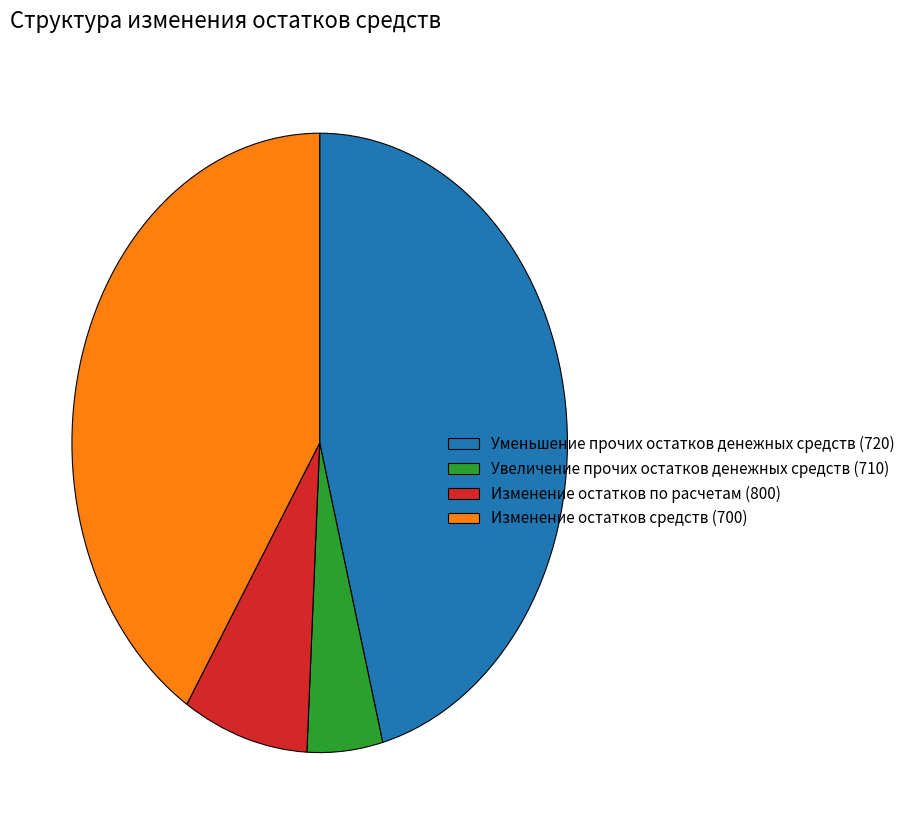

Is Изменение остатков средств (700) the majority of the pie?

No